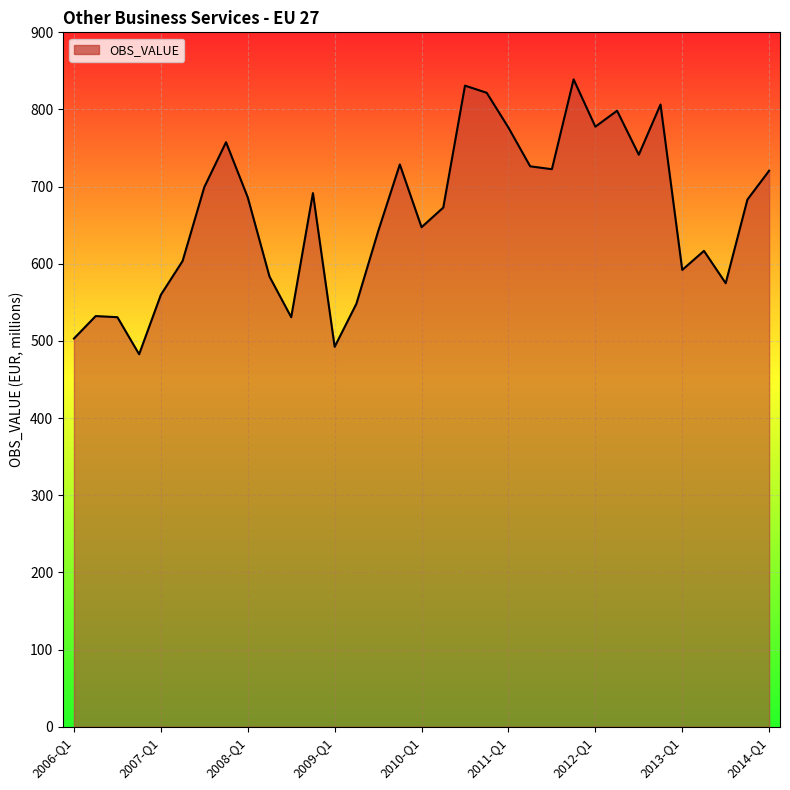

What is the difference between the second highest and second lowest values?

338.5